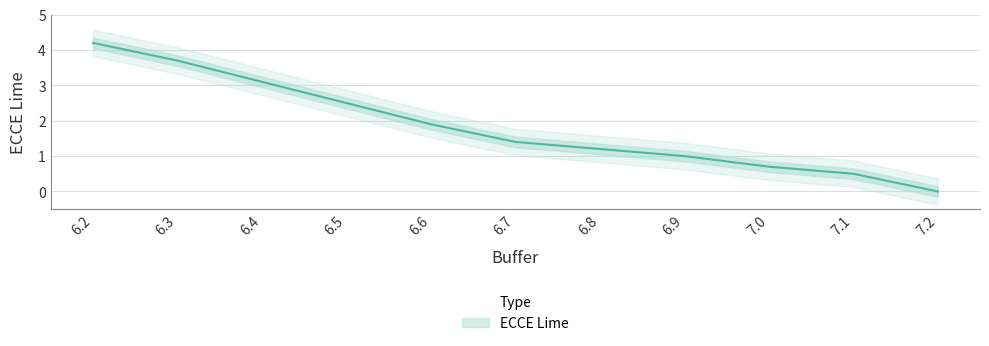

What is the label of the 7th point from the left?

6.8